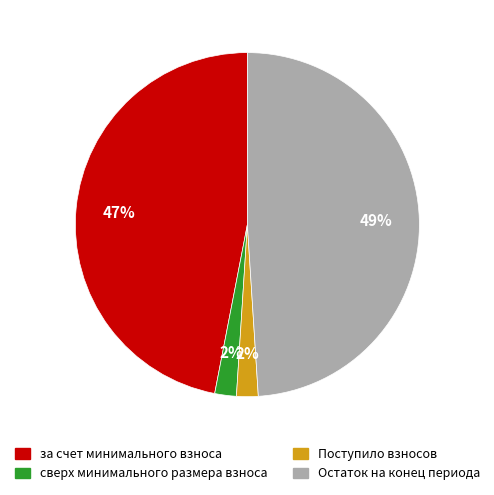

Is it true that за счет минимального взноса is 40% of the pie?

False